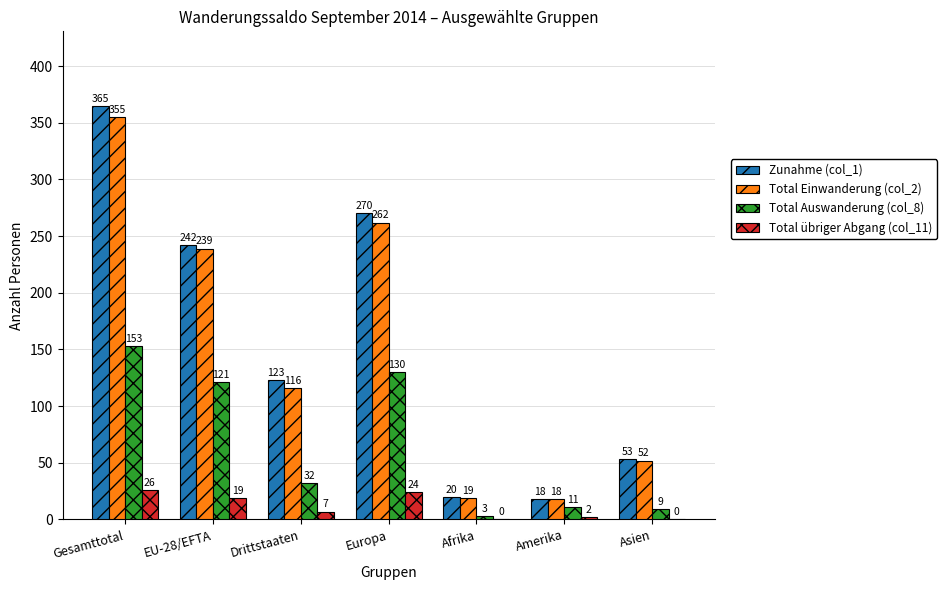

Which series changed the most between Drittstaaten and Europa?

Zunahme (col_1)